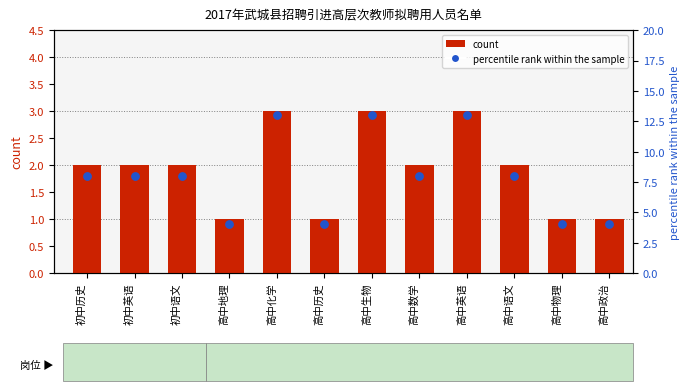

Which series has the largest Y range (max minus min)?

percentile rank within the sample